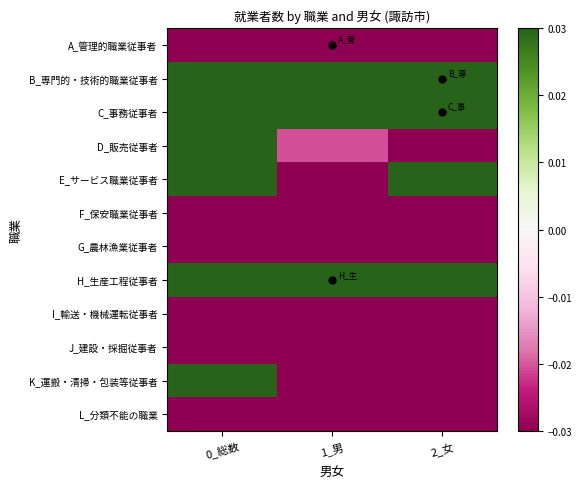

Reading right to left, extract all data points from this chart.

A_管理的職業従事者: 2_女=-0.3	1_男=-0.2	0_総数=-0.1
B_専門的・技術的職業従事者: 2_女=0.1	1_男=0.1	0_総数=0.6
C_事務従事者: 2_女=0.3	1_男=0.1	0_総数=0.7
D_販売従事者: 2_女=-0.0	1_男=-0.0	0_総数=0.2
E_サービス職業従事者: 2_女=0.1	1_男=-0.1	0_総数=0.4
F_保安職業従事者: 2_女=-0.3	1_男=-0.2	0_総数=-0.2
G_農林漁業従事者: 2_女=-0.2	1_男=-0.2	0_総数=-0.1
H_生産工程従事者: 2_女=0.0	1_男=0.4	0_総数=0.7
I_輸送・機械運転従事者: 2_女=-0.3	1_男=-0.2	0_総数=-0.2
J_建設・採掘従事者: 2_女=-0.3	1_男=-0.1	0_総数=-0.1
K_運搬・清掃・包装等従事者: 2_女=-0.1	1_男=-0.1	0_総数=0.0
L_分類不能の職業: 2_女=-0.2	1_男=-0.2	0_総数=-0.2